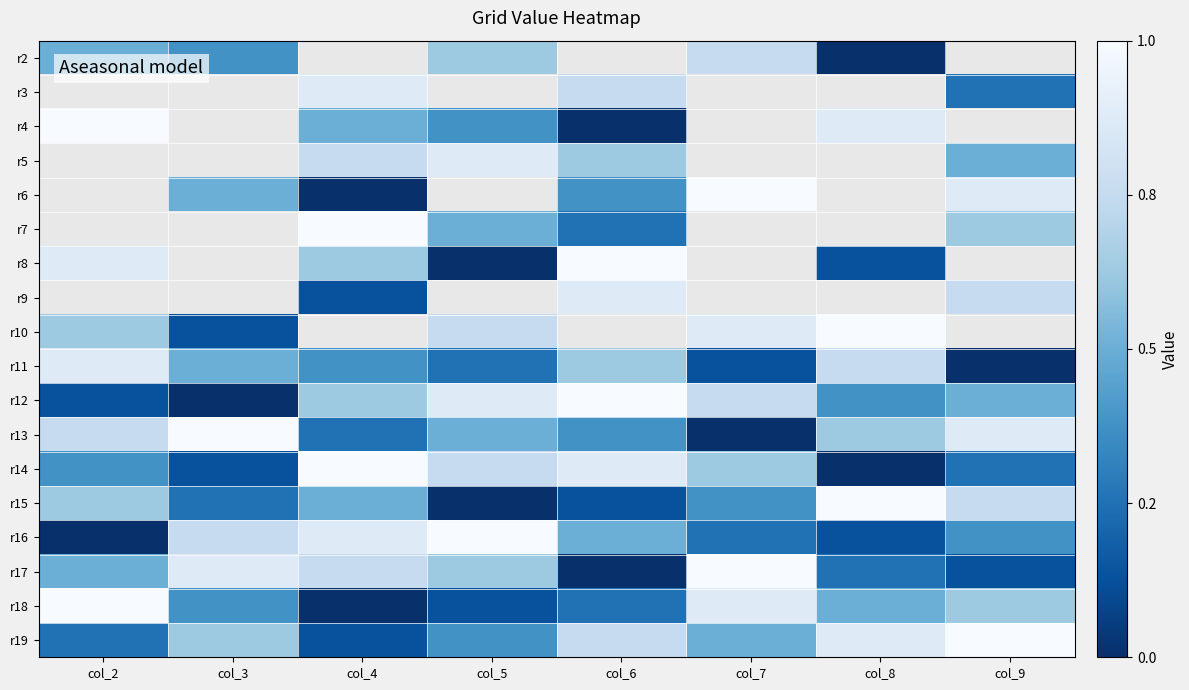

True or false: r6 has a value of 6.5 at col_6.

False